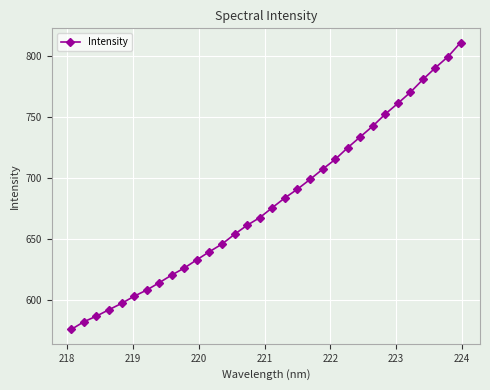

True or false: the data has more than 0 interior local peaks.

False